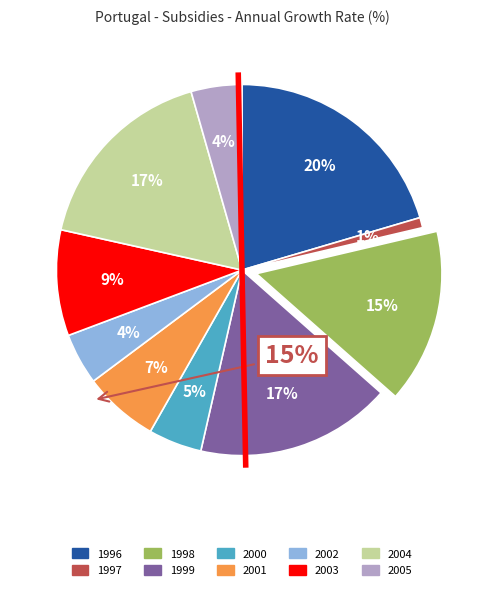

Do 2003 and 2000 together represent more than half of the pie?

No